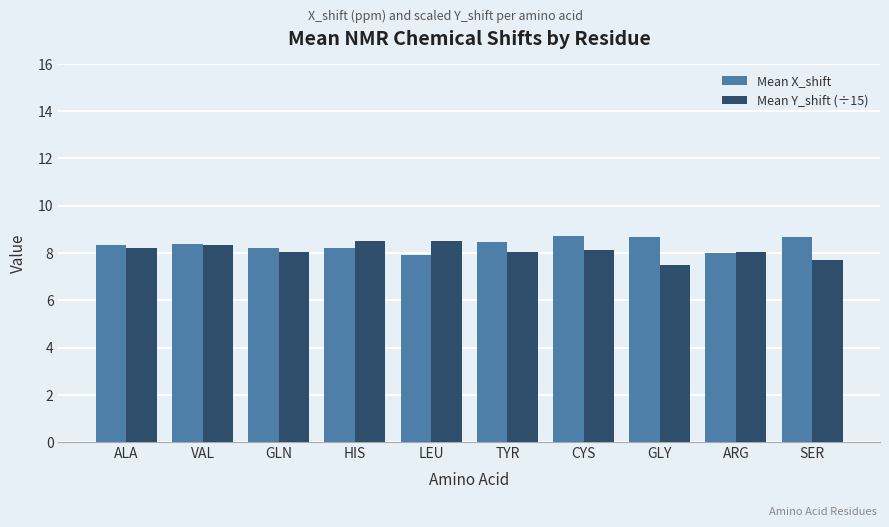

How many bars are there in each group?

2